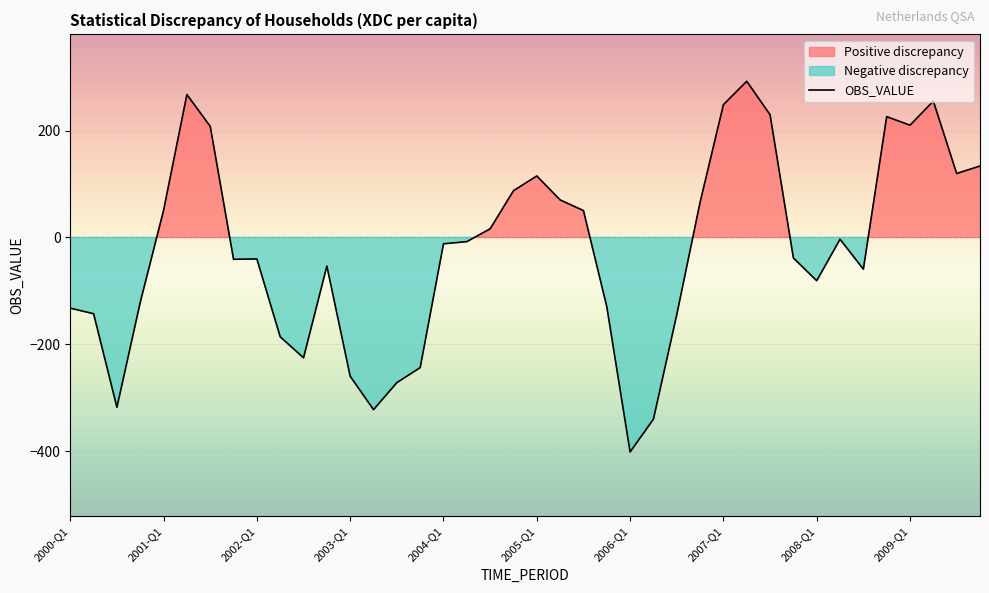

What is the maximum value for OBS_VALUE?

292.1